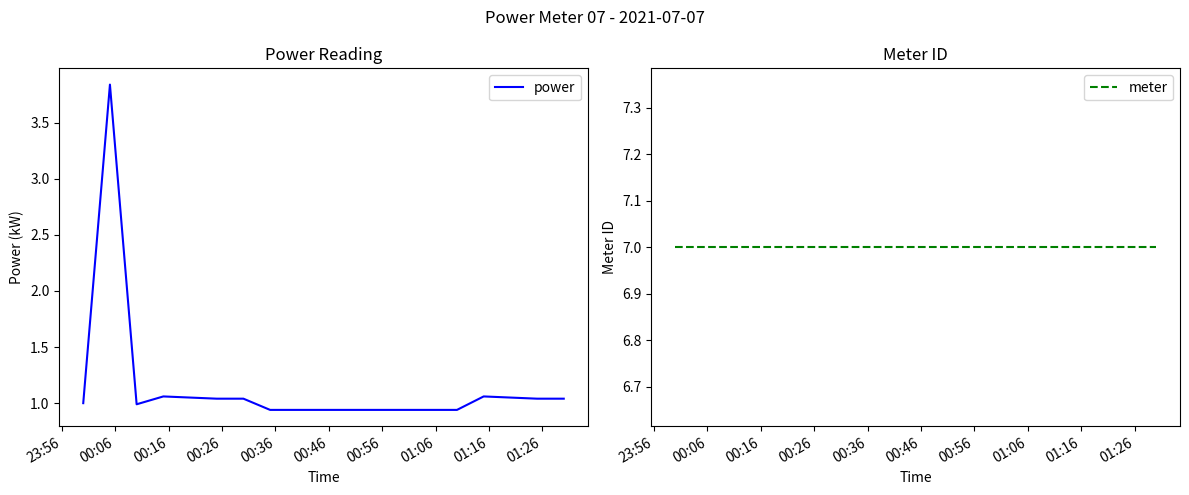

How many lines are shown in the chart?

2